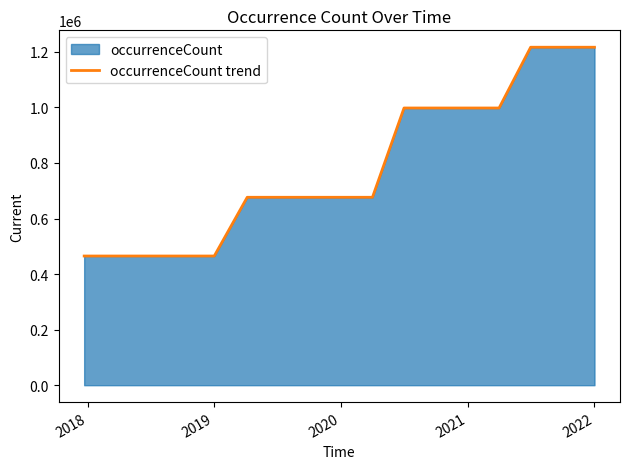

What is the average value?

785306